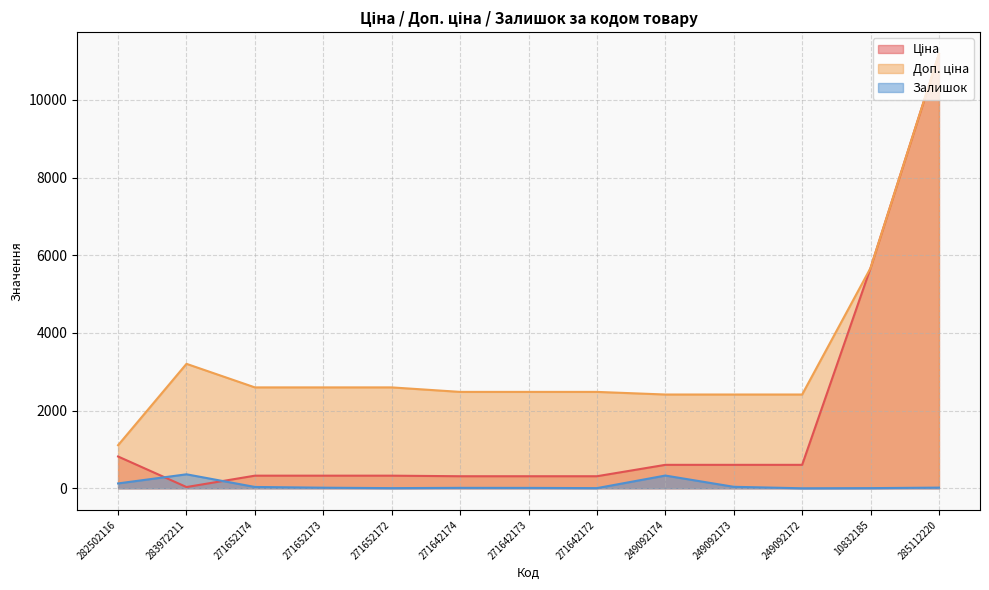

What is the difference between the maximum and minimum values in the Ціна series?

11156.1